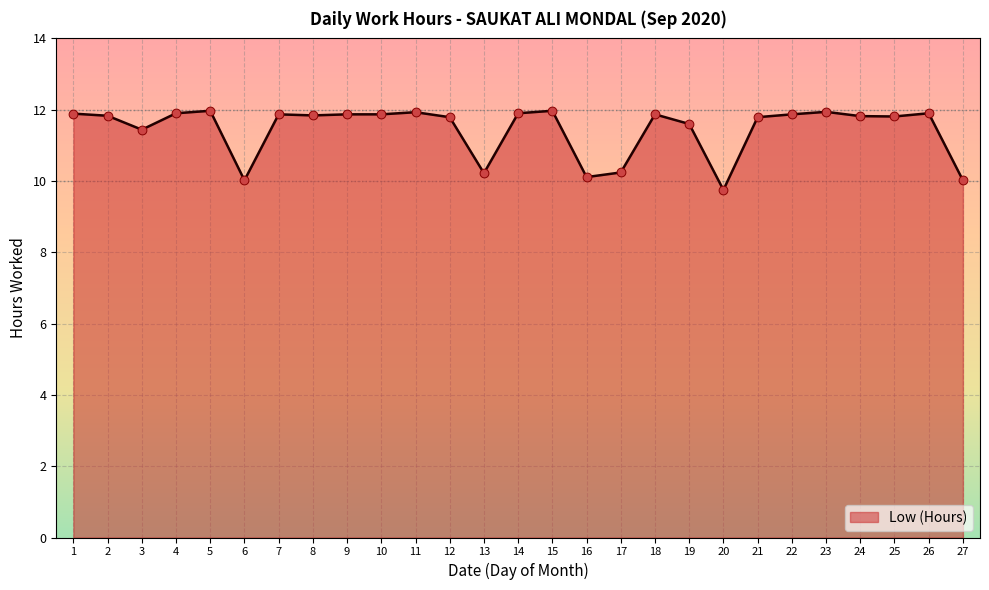

What is the ratio of the value at 2 to the value at 12?

1.0